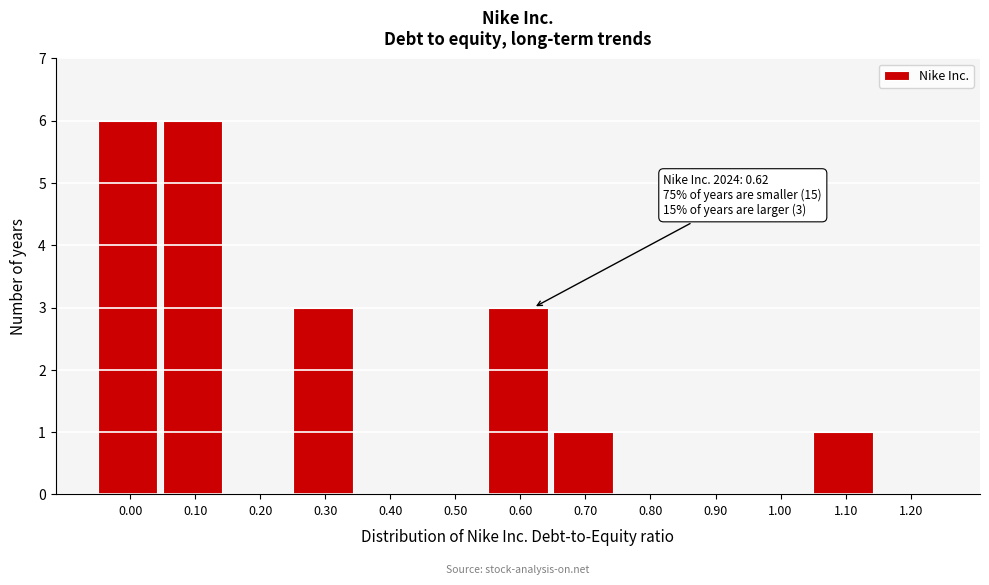

Reading left to right, transcribe all the data shown in this chart.

0.00=6	0.10=6	0.20=0	0.30=3	0.40=0	0.50=0	0.60=3	0.70=1	0.80=0	0.90=0	1.00=0	1.10=1	1.20=0